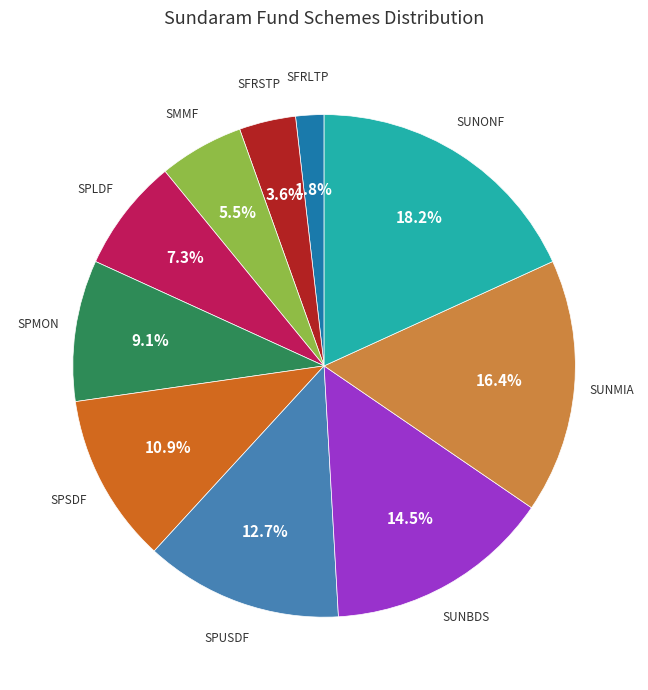

Is there any slice that represents more than half of the pie?

No